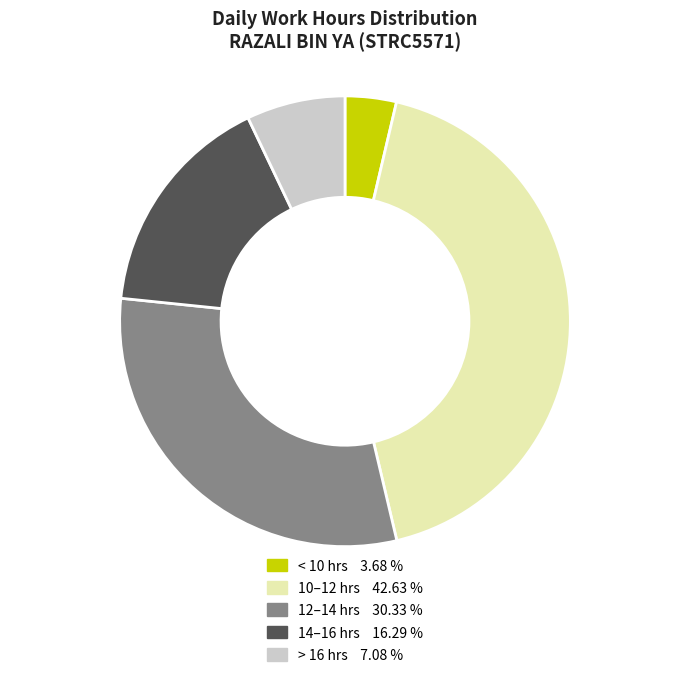

How many segments does this pie chart have?

5